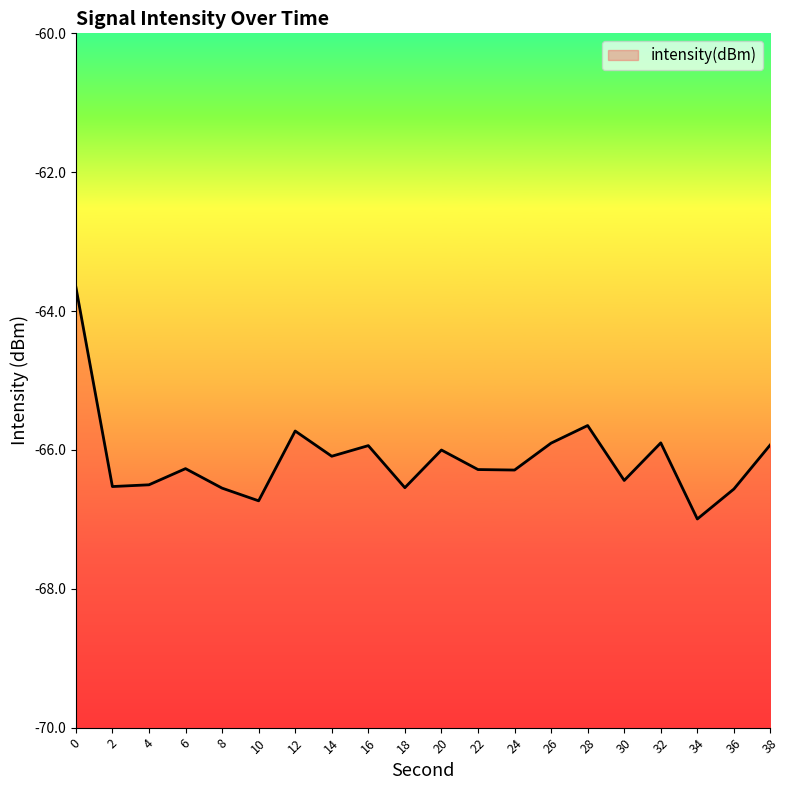

What is the difference between the second highest and minimum values?

1.3